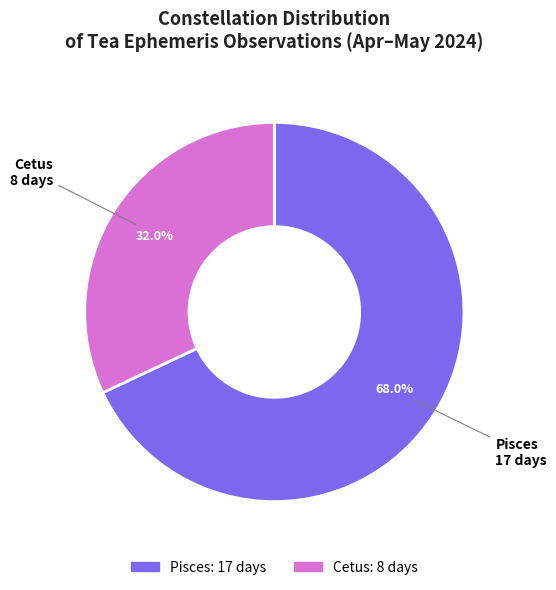

Which category has the biggest portion of the pie?

Pisces